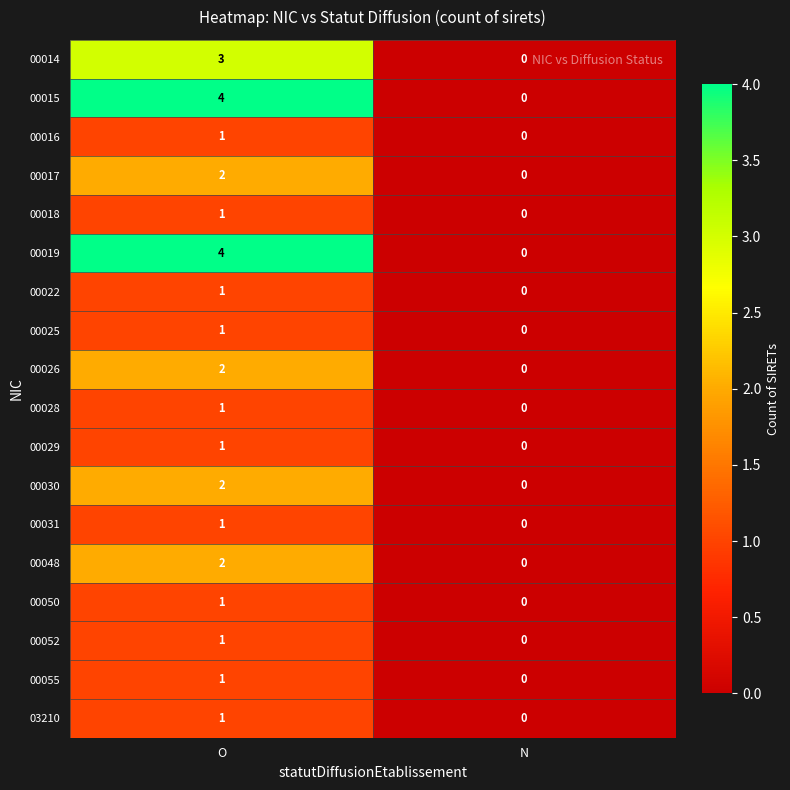

Rank the categories by 00025 value from lowest to highest.

N, O